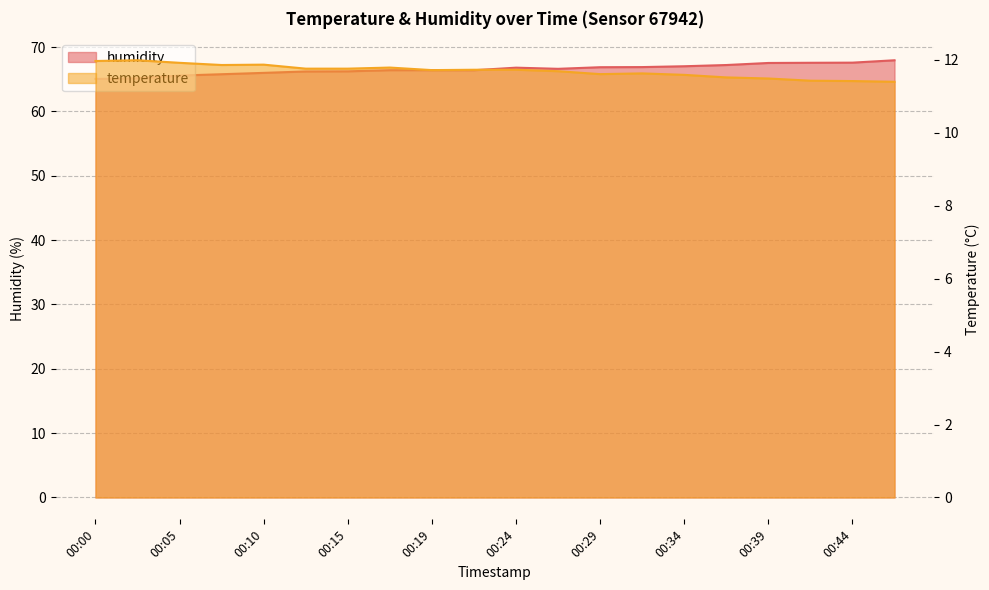

Which series has the largest range (max minus min)?

humidity